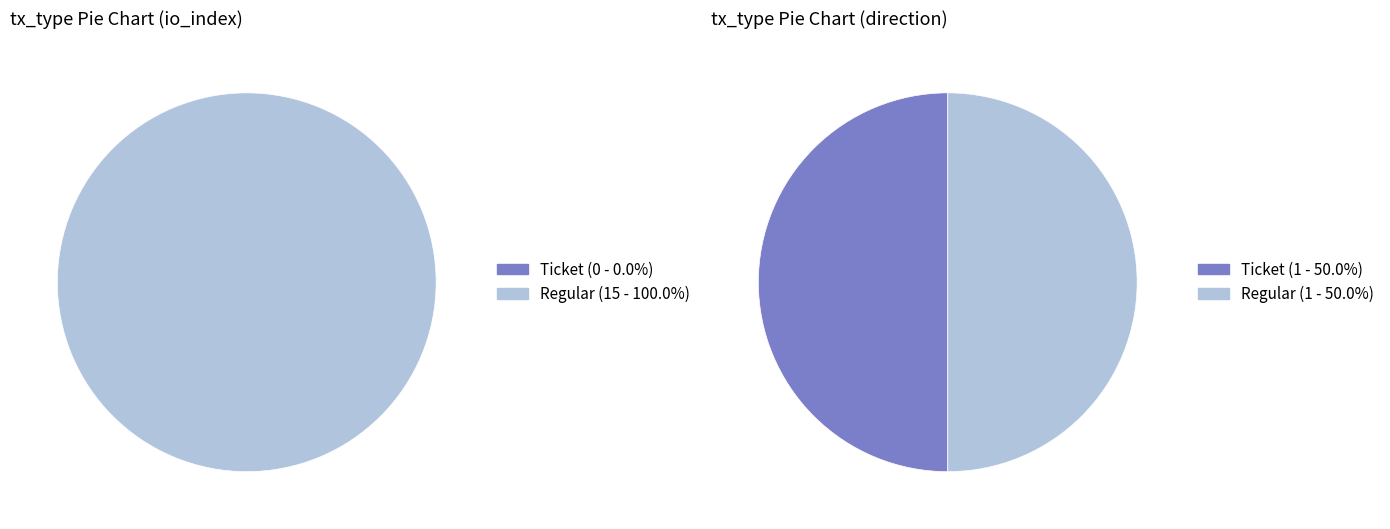

Is there a majority slice in this chart?

Yes